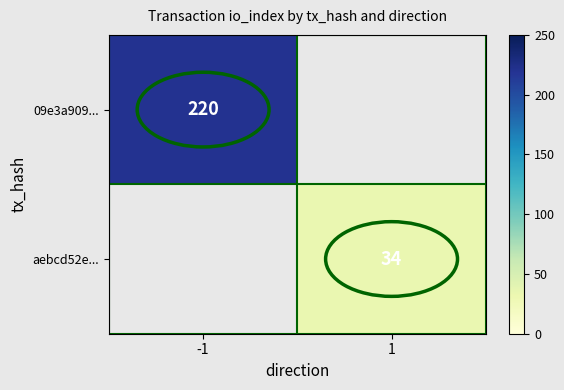

At which category does the chart reach its minimum across all series?

1